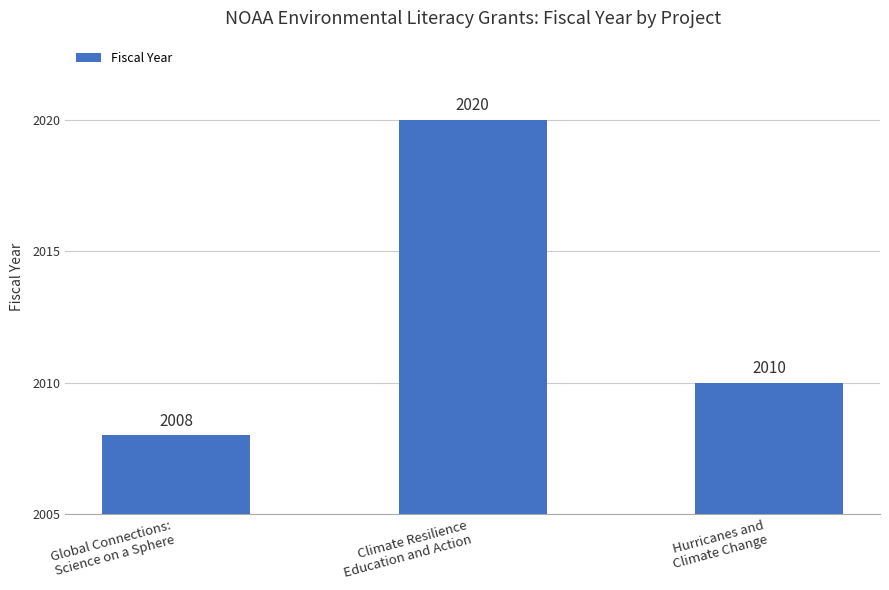

Reading left to right, what are all the values shown in this chart?

Global Connections:
Science on a Sphere=2008	Climate Resilience
Education and Action=2020	Hurricanes and
Climate Change=2010